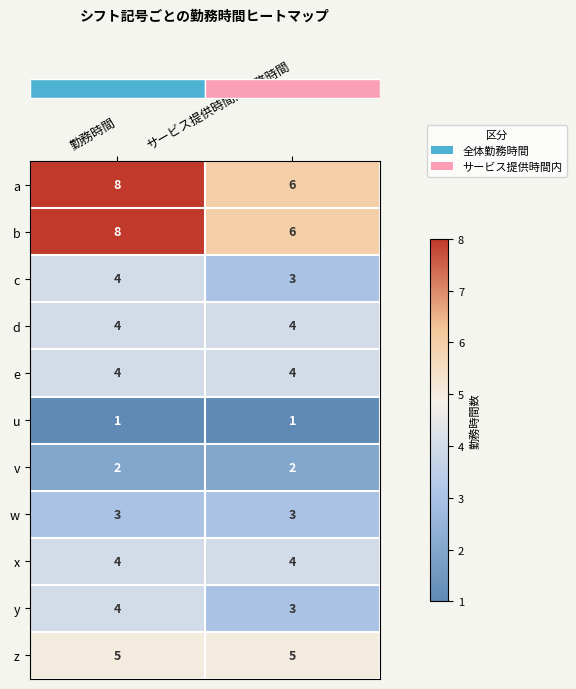

What is the minimum value shown in the chart?

1